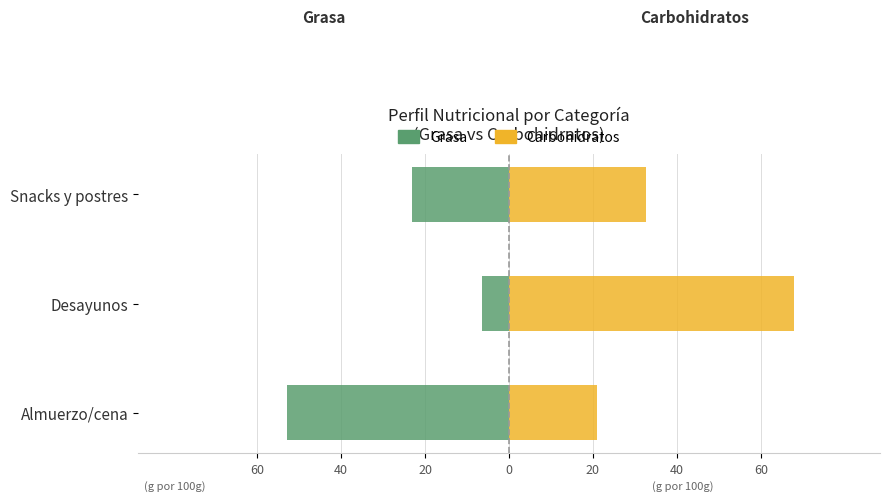

What is the sum of the Grasa values at Almuerzo/cena and Snacks y postres?

-76.1